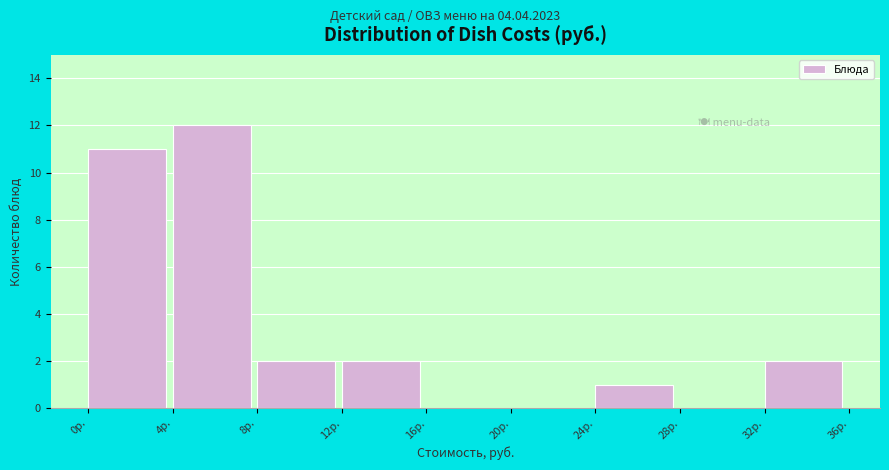

Over which range of the x-axis is the bar tallest?

4 to 8